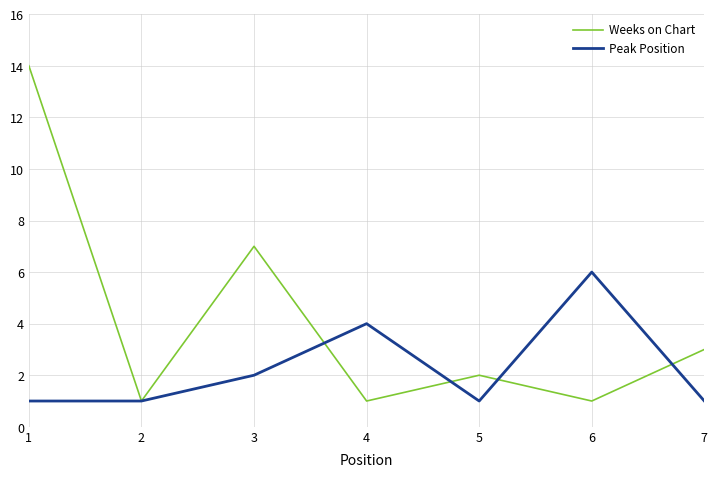

Rank the series by their average value, from highest to lowest.

Weeks on Chart, Peak Position